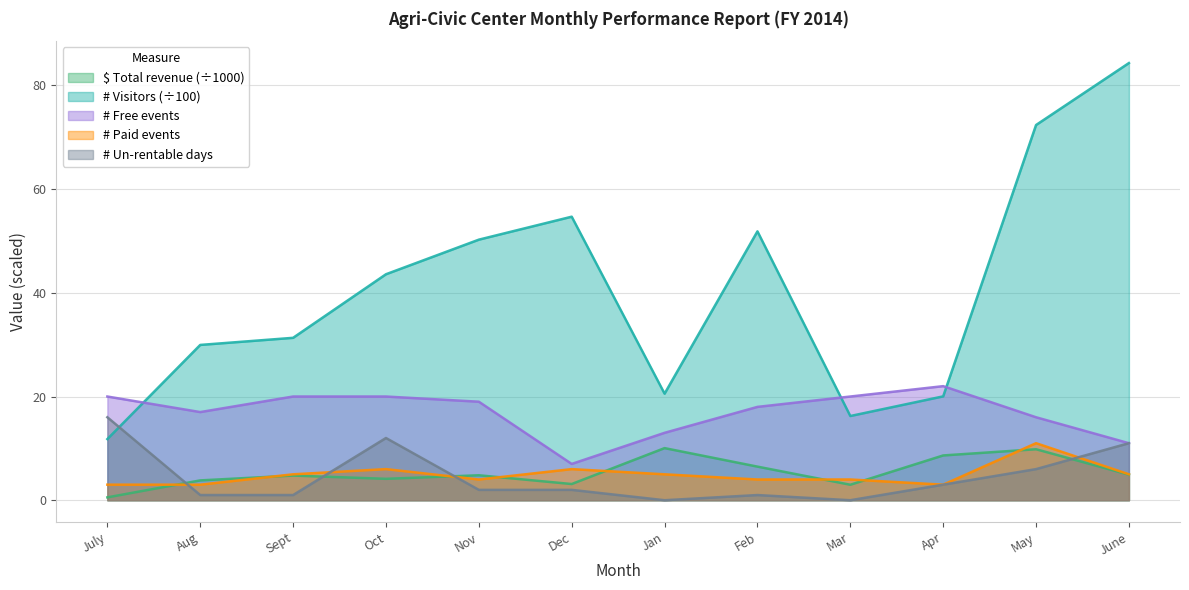

The # Visitors series shows 16.2 at Mar. True or false?

True